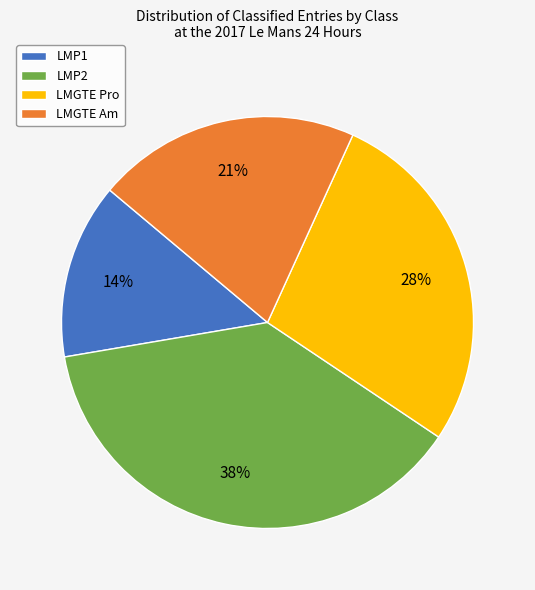

To the nearest percent, what is the difference between the LMP2 and LMGTE Pro slice percentages?

10%